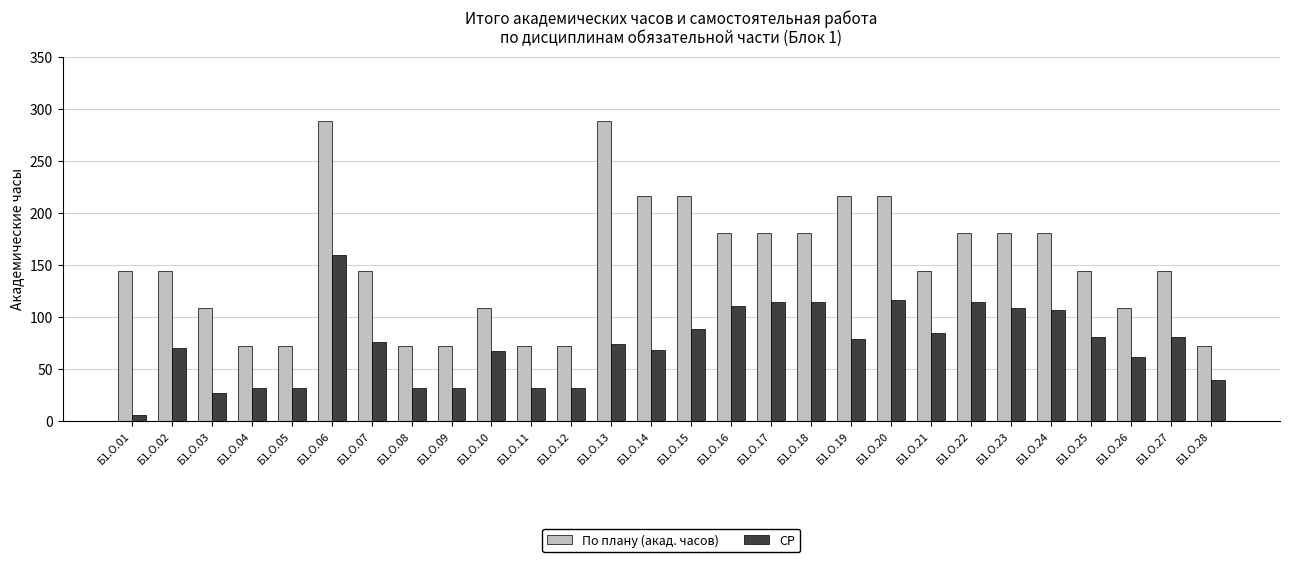

Which series has the largest total across all categories?

По плану (акад. часов)